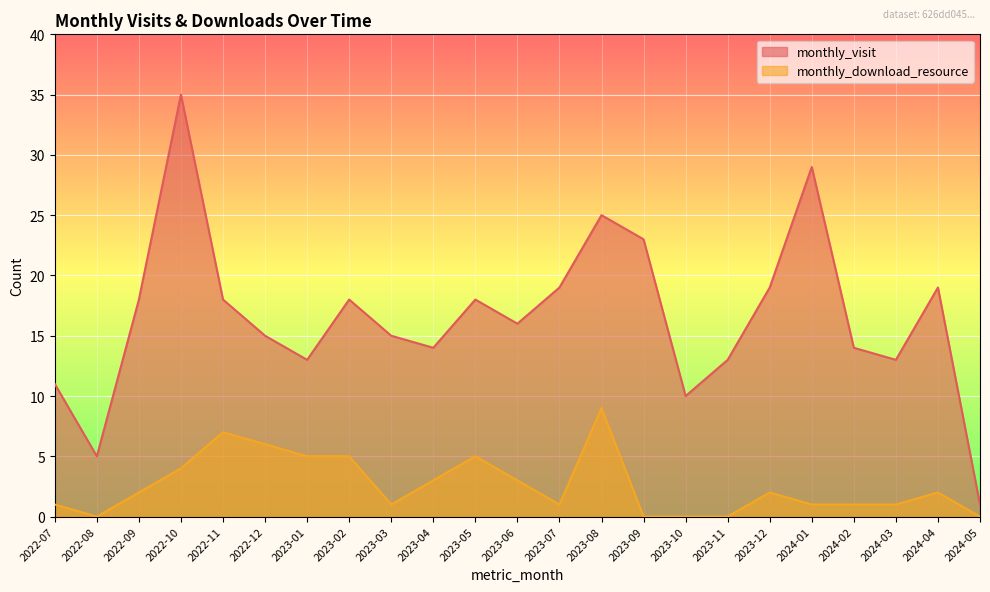

Where does the monthly_download_resource series first go above 2?

2022-10